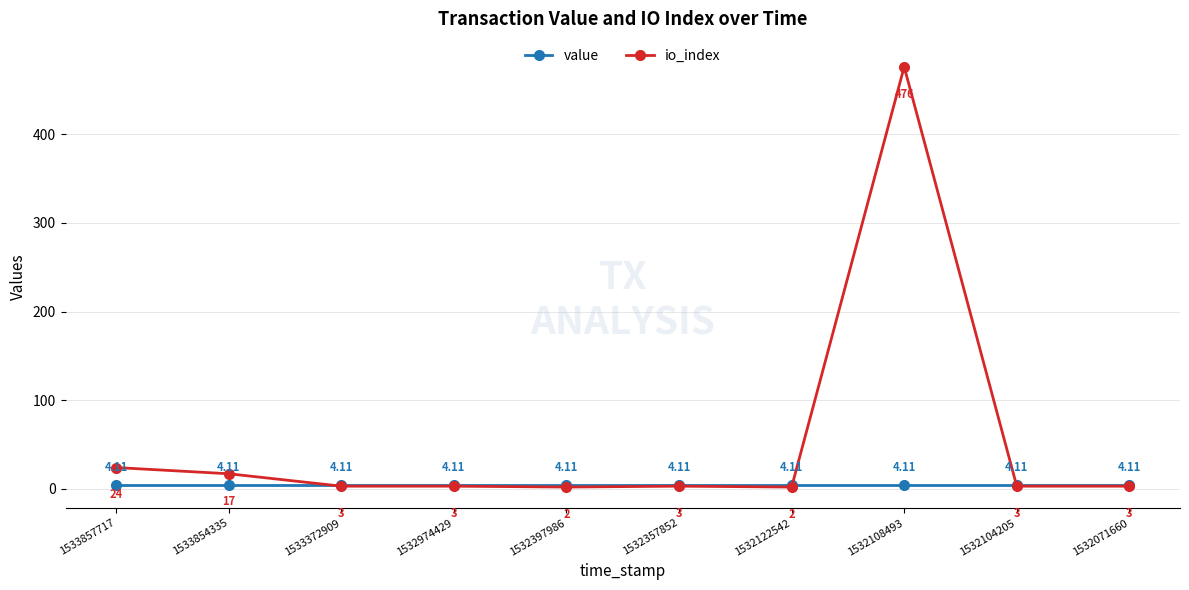

What is the greatest value displayed?

476.0